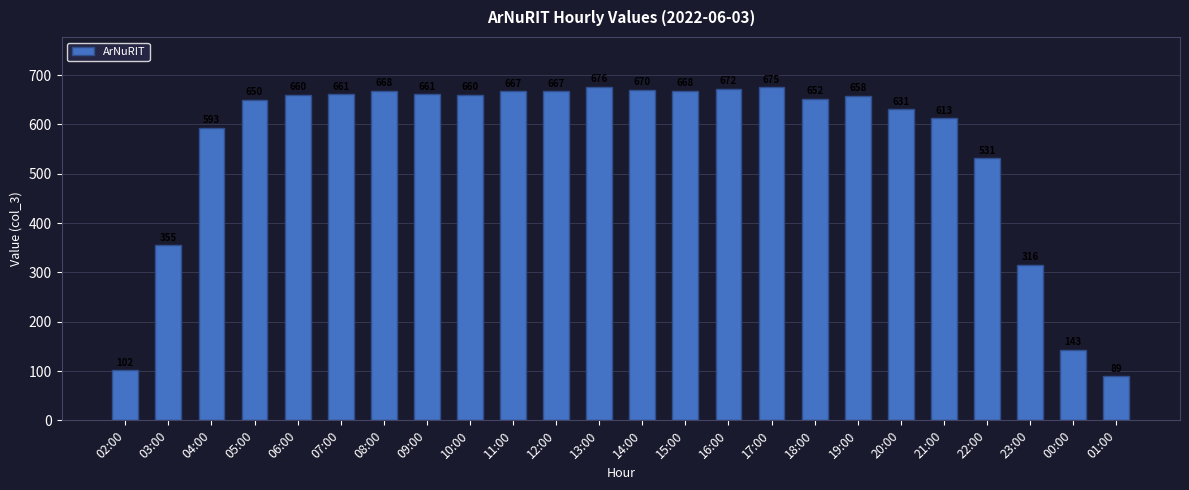

What is the maximum value shown in the chart?

676